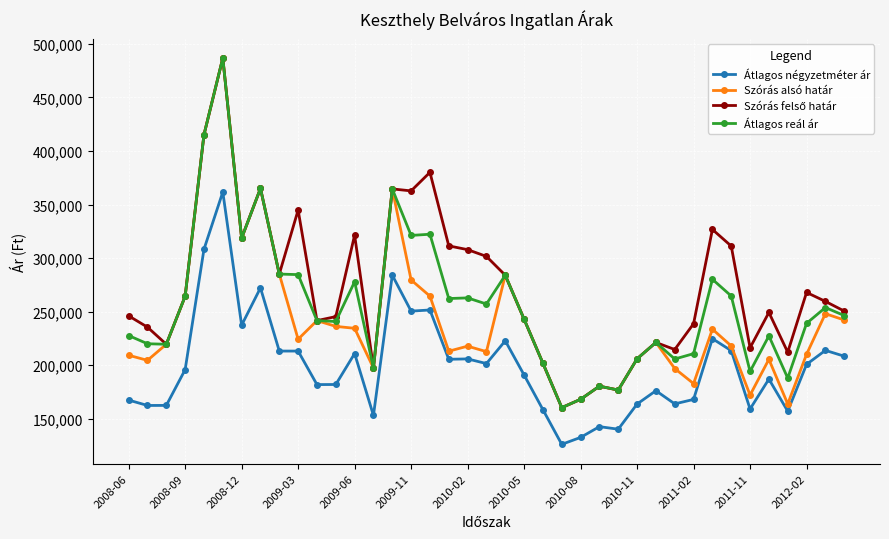

What is the lowest value of the Átlagos négyzetméter ár series?

126085